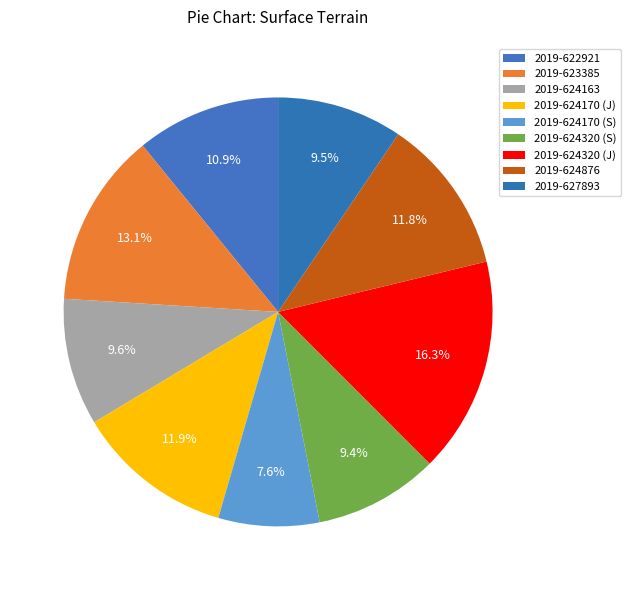

How many slices are in this pie chart?

9